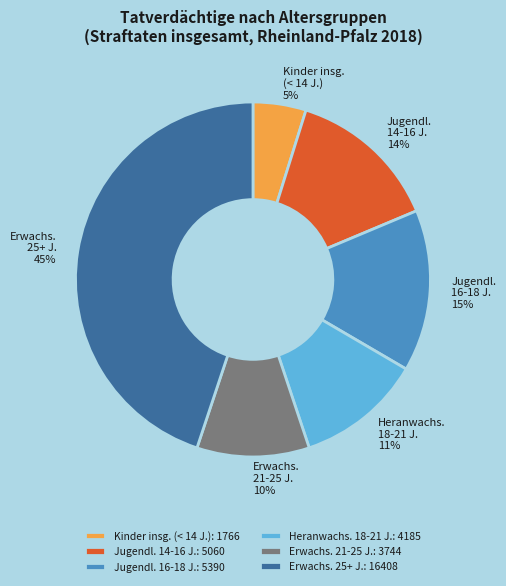

Do Kinder insg. (< 14 J.) and Jugendl. 16-18 J. together represent more than half of the pie?

No